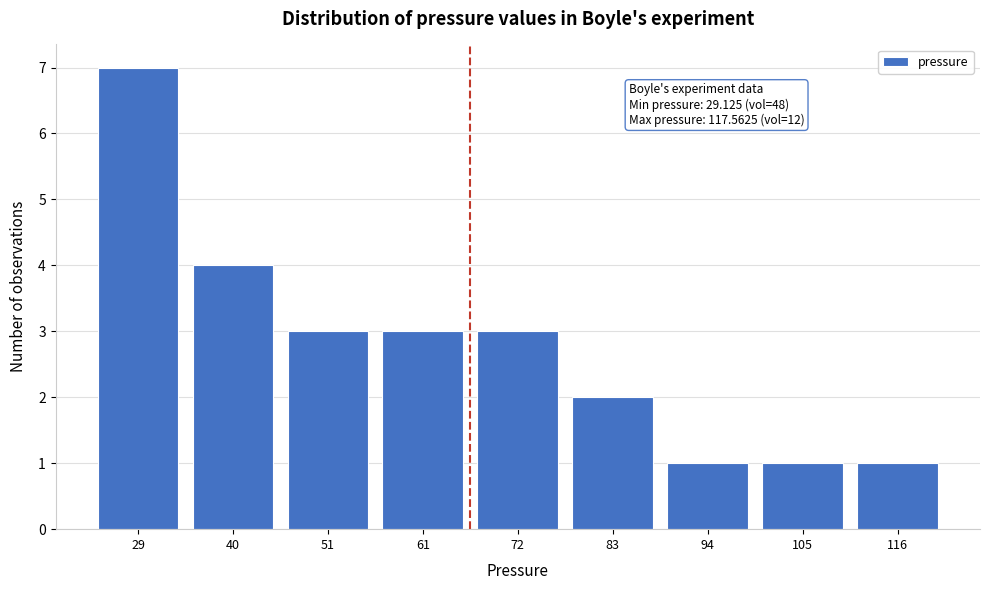

Reading left to right, what are all the values shown in this chart?

29=7	40=4	51=3	61=3	72=3	83=2	94=1	105=1	116=1